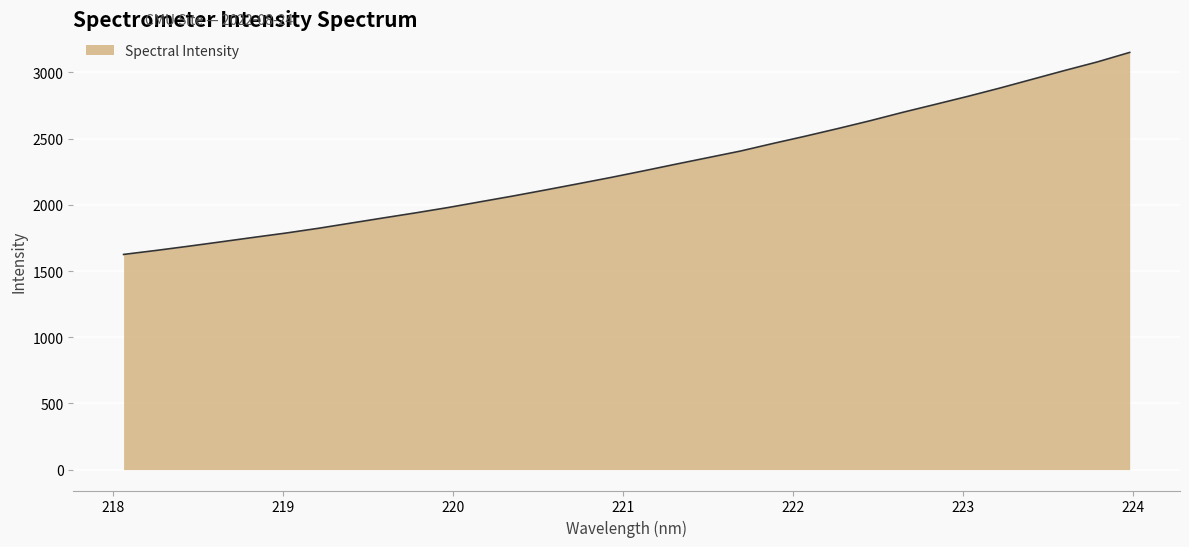

What is the greatest value displayed?

3151.7